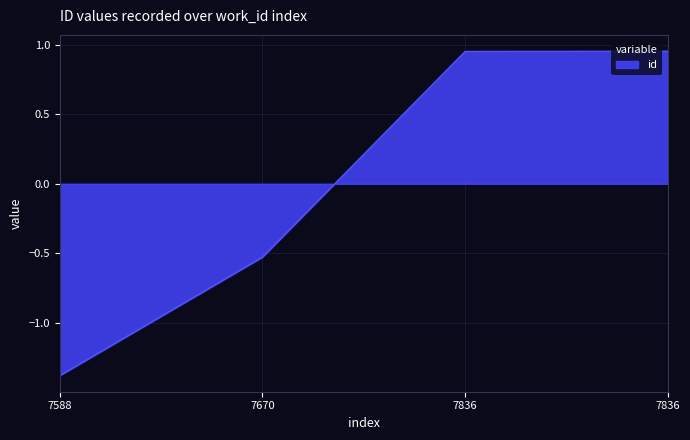

Does the chart have visible grid lines?

Yes